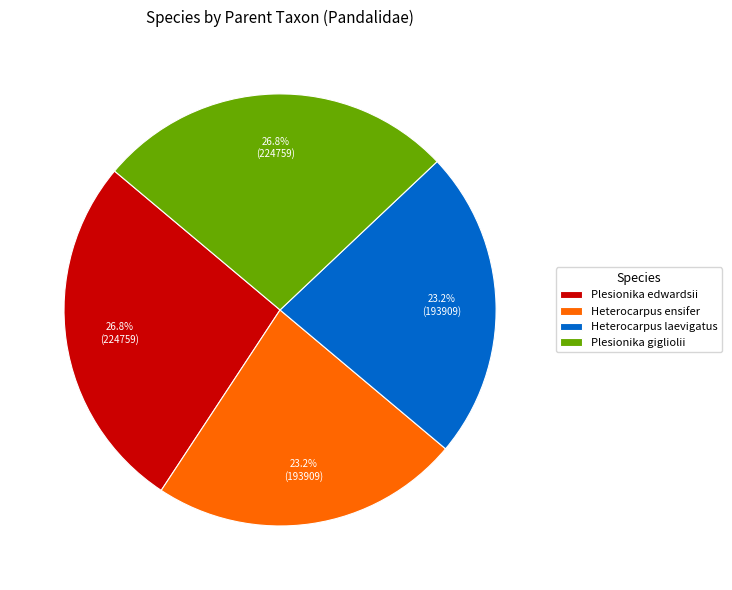

What is the ratio of the value at Heterocarpus ensifer to the value at Plesionika edwardsii?

0.9